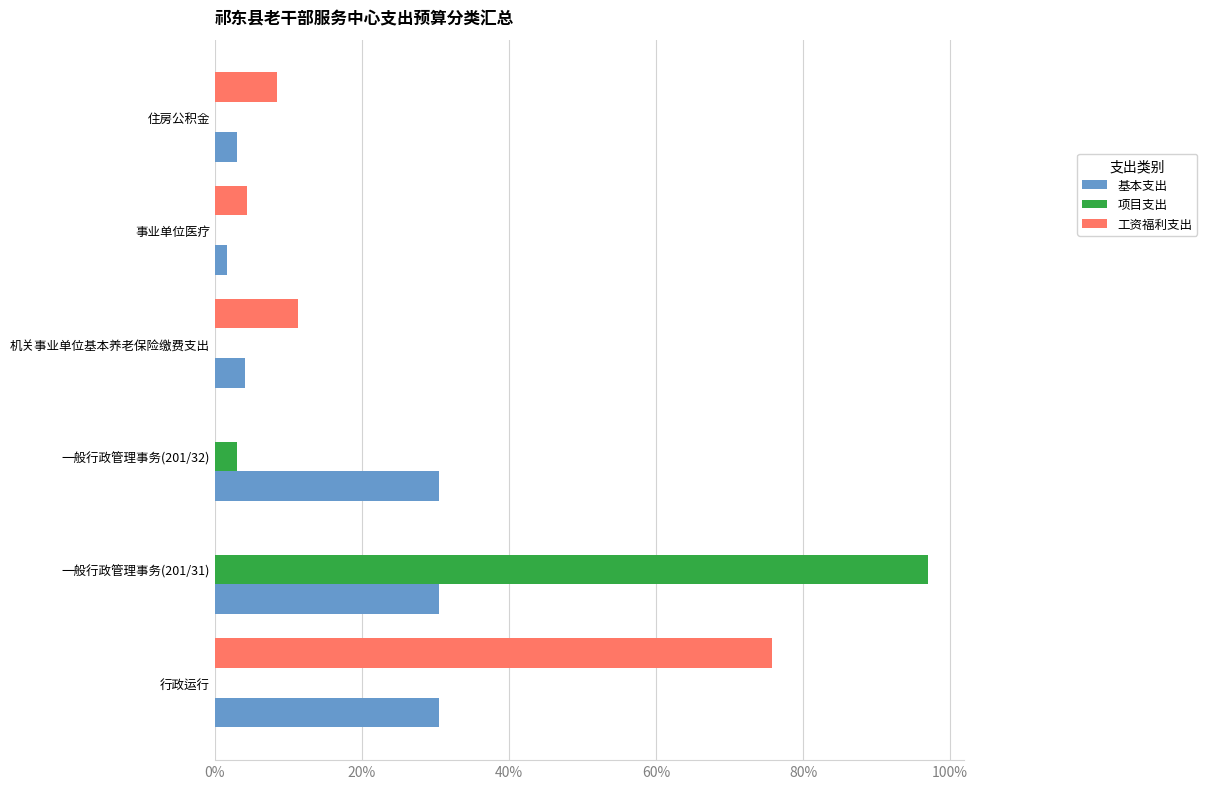

What position from the right is 行政运行?

6